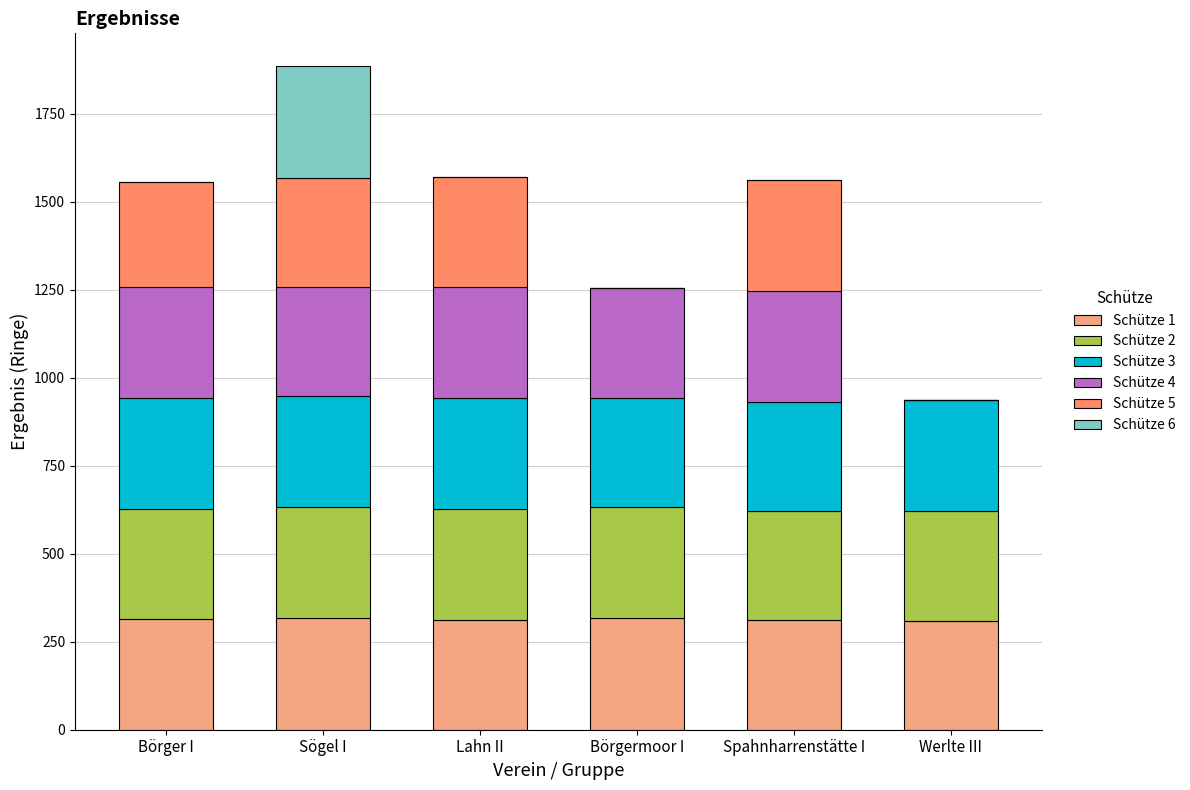

What is the highest value of the Schütze 1 series?

317.6